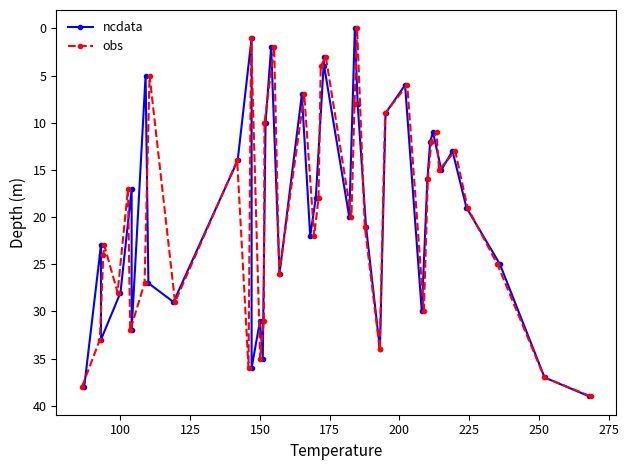

How many interior local valleys does the obs series have?

12